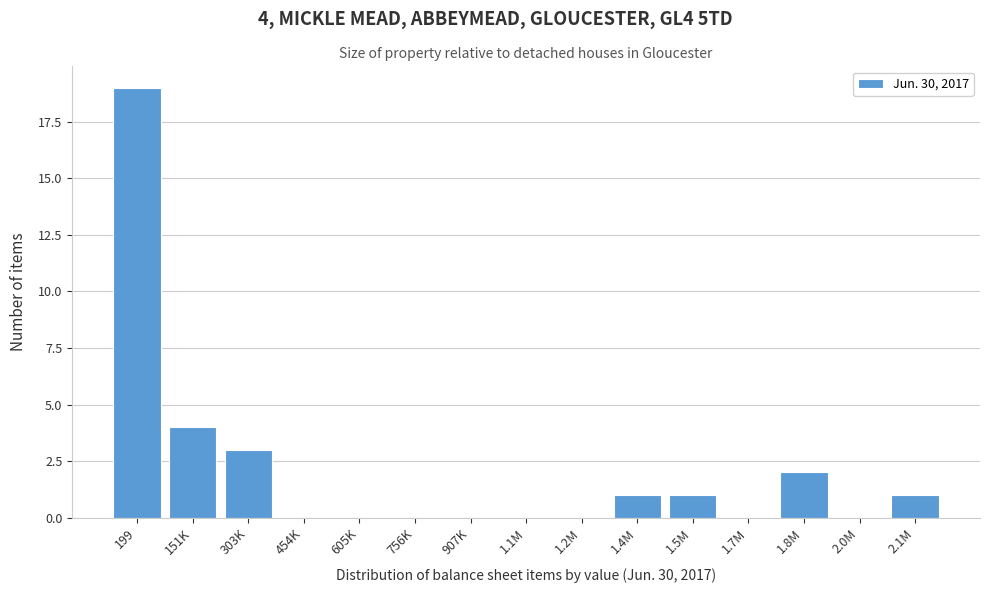

Reading left to right, what are all the values shown in this chart?

199=19	151K=4	303K=3	454K=0	605K=0	756K=0	907K=0	1.1M=0	1.2M=0	1.4M=1	1.5M=1	1.7M=0	1.8M=2	2.0M=0	2.1M=1